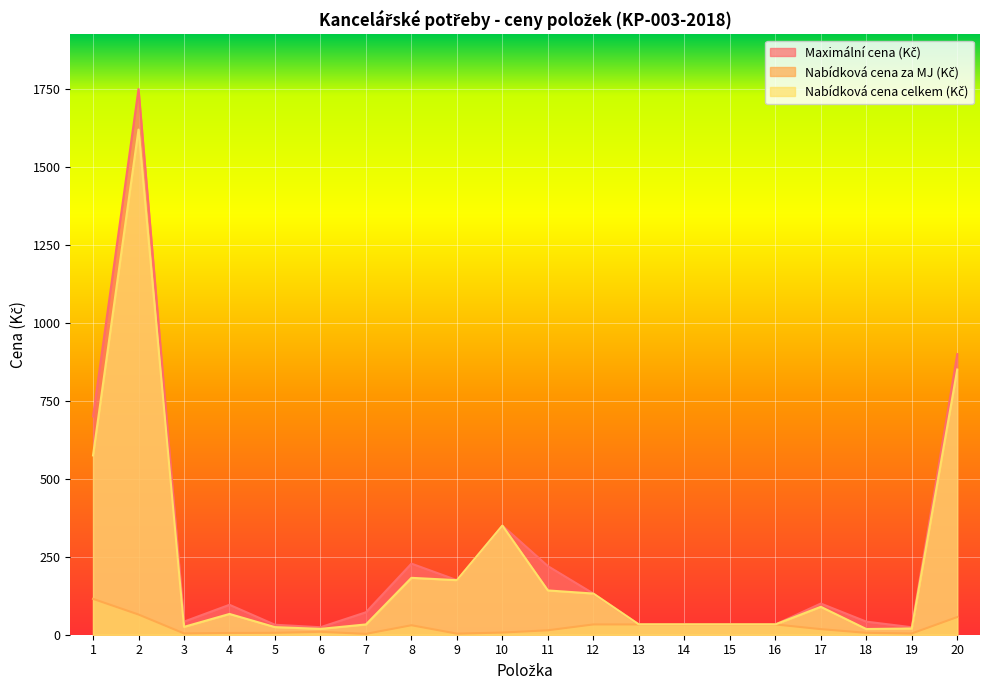

At how many categories does at least one series exceed 447?

3